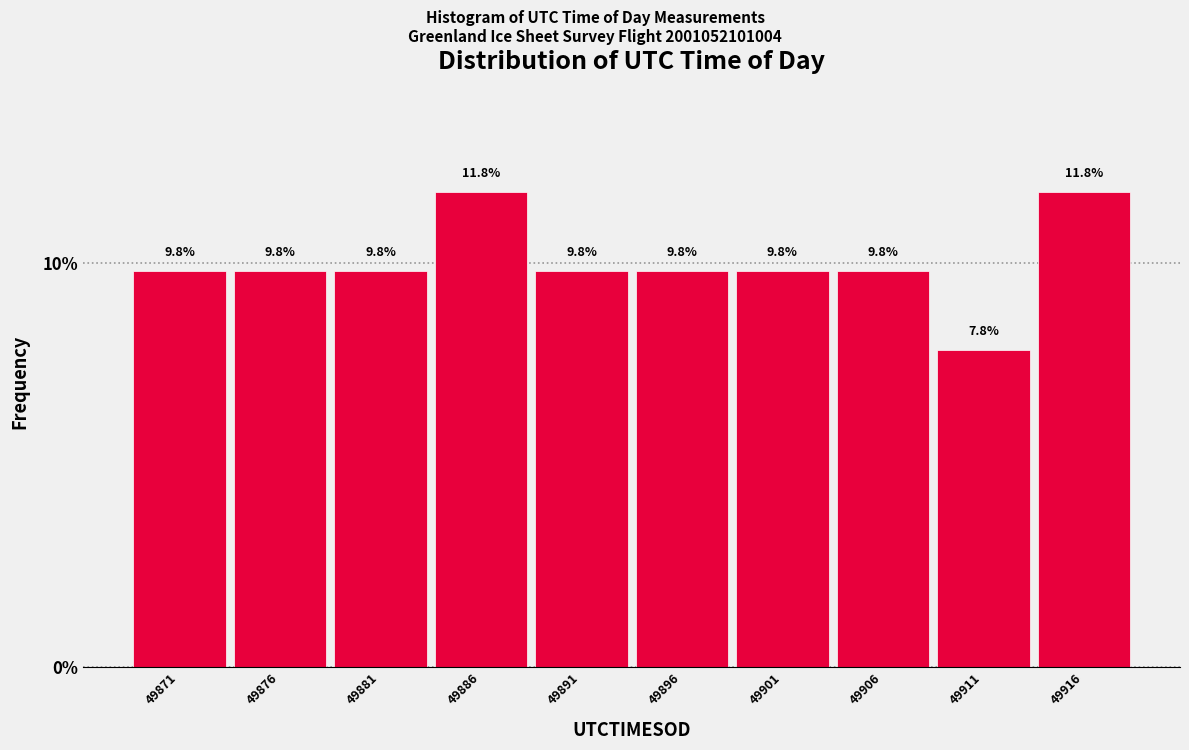

Reading left to right, list every bar in this chart as the range it spans on the x-axis followed by its height. The bar edges are not printed on the chart, so give them approximately, as read against the axis.

49869 to 49874: 9.8
49874 to 49879: 9.8
49879 to 49884: 9.8
49884 to 49889: 11.8
49889 to 49894: 9.8
49894 to 49899: 9.8
49899 to 49904: 9.8
49904 to 49909: 9.8
49909 to 49914: 7.8
49914 to 49919: 11.8